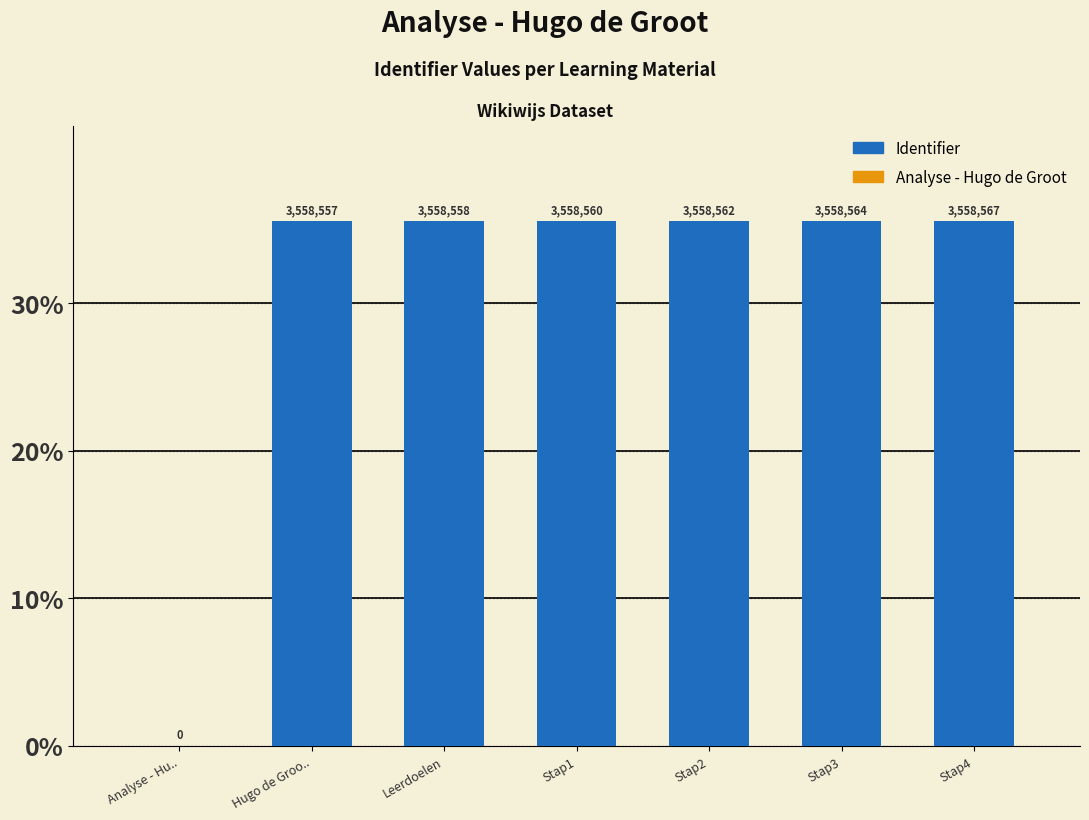

Does the chart contain any negative values?

No